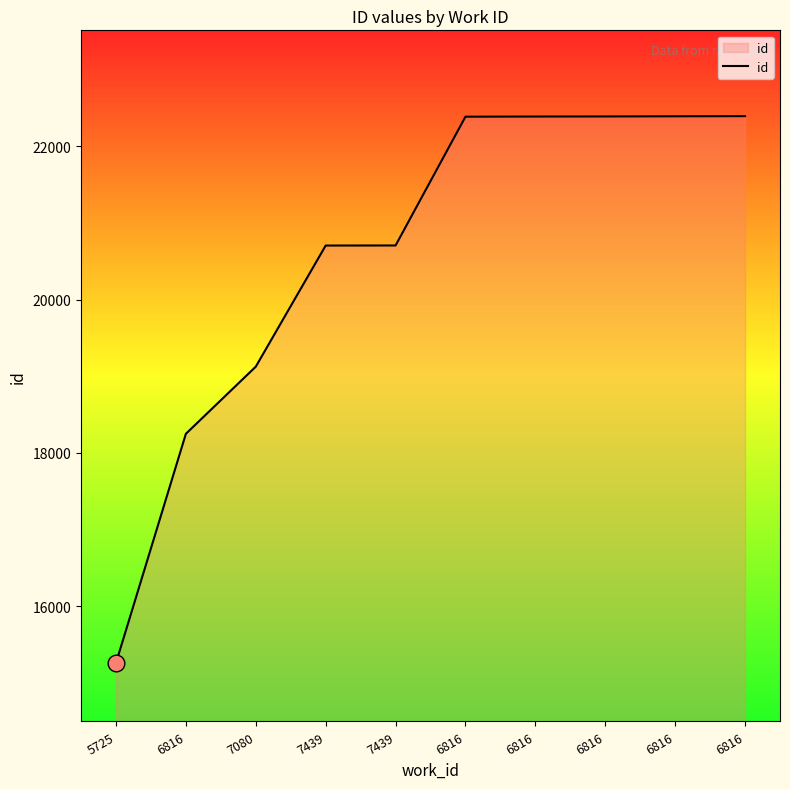

What is the ratio of the value at 6816 to the value at 5725?

1.5